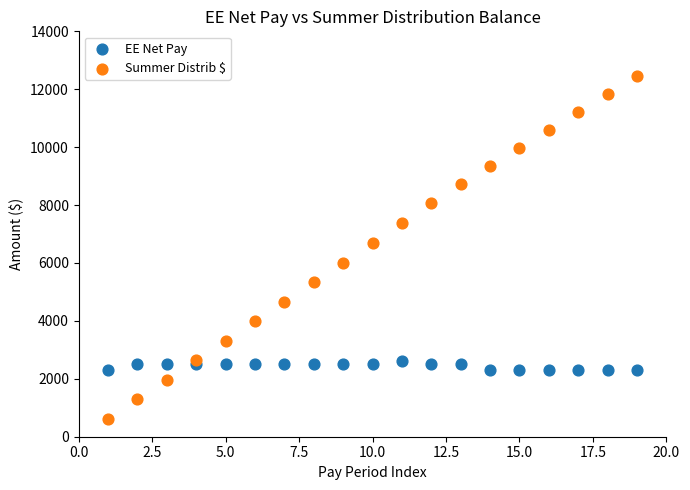

Which series reaches the maximum Y coordinate?

Summer Distrib $